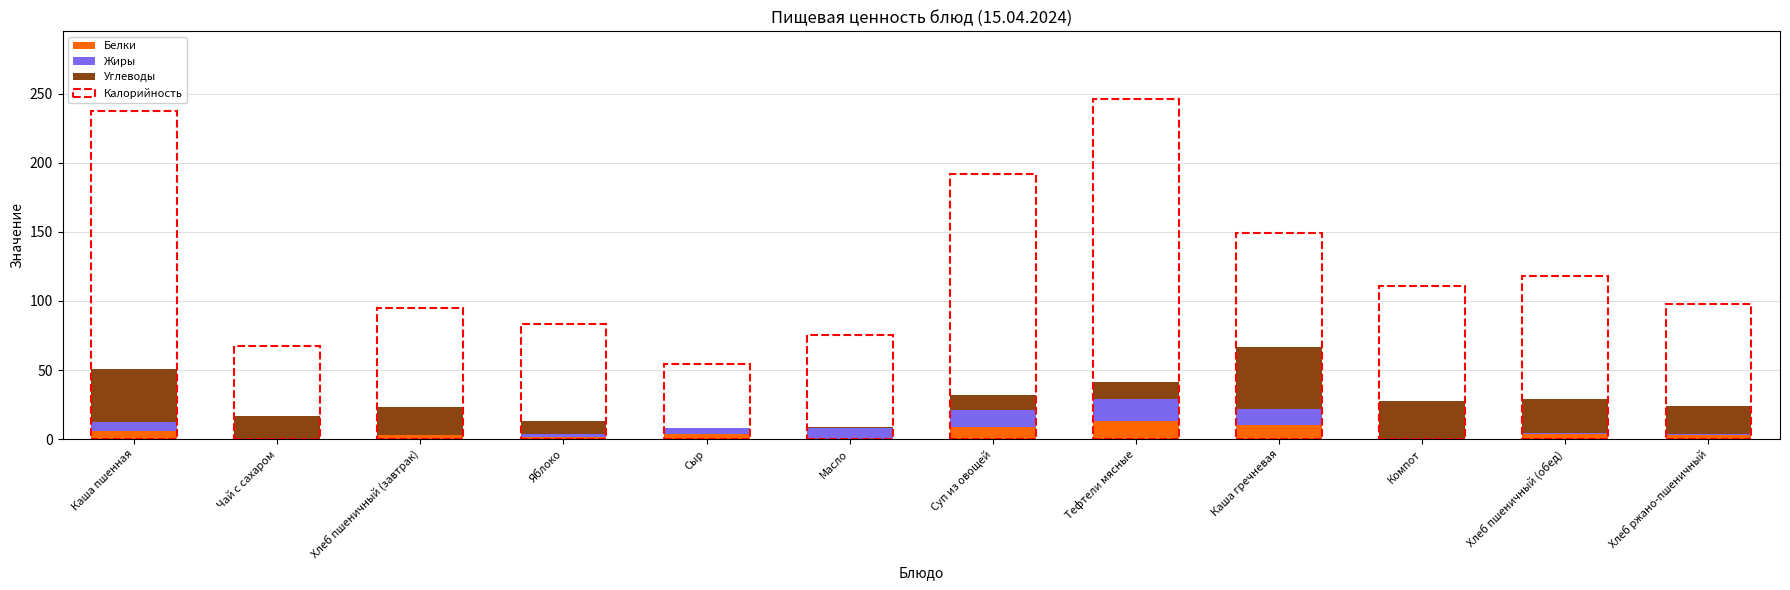

What is the maximum value for Белки?

13.0